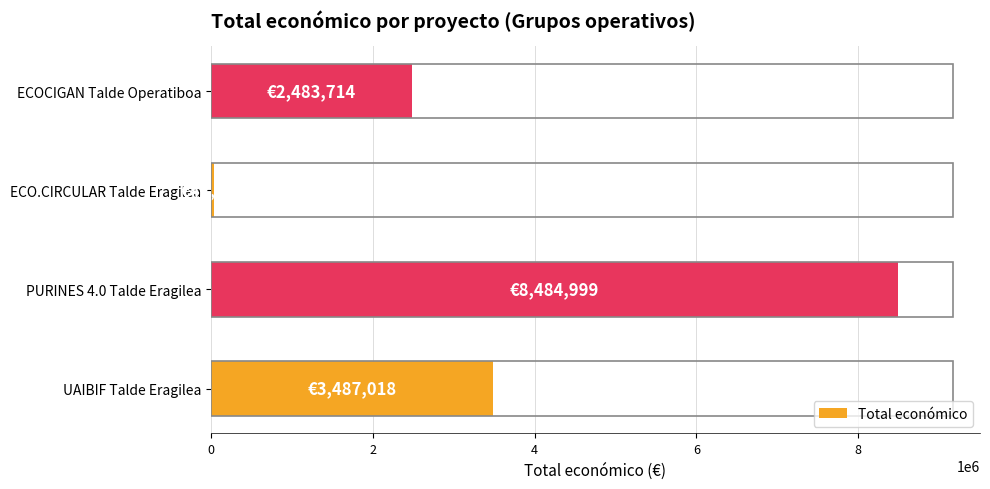

List the labels in order of value, largest first.

PURINES 4.0 Talde Eragilea, UAIBIF Talde Eragilea, ECOCIGAN Talde Operatiboa, ECO.CIRCULAR Talde Eragilea